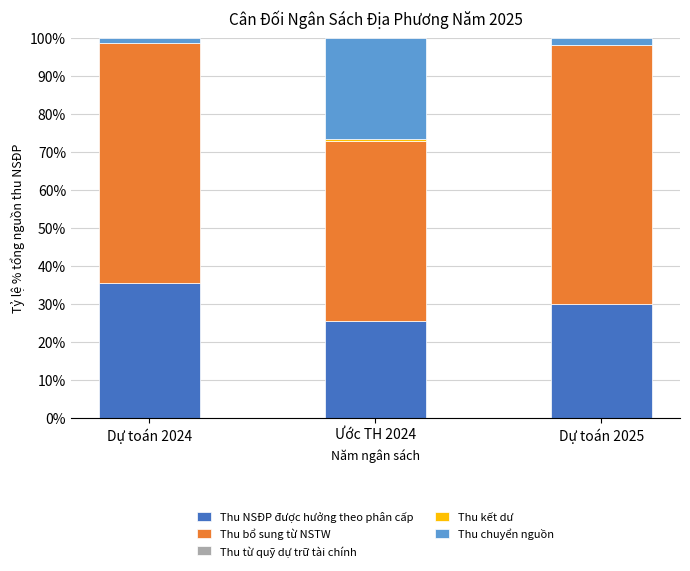

At which label does Thu NSĐP được hưởng theo phân cấp reach its peak?

Dự toán 2024